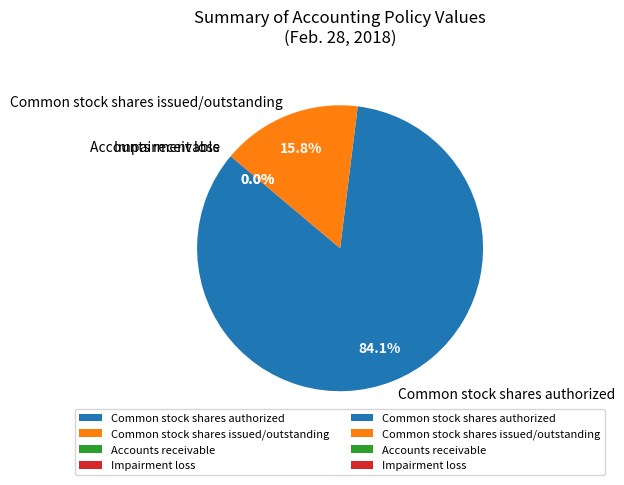

Combined, do Common stock shares authorized and Common stock shares issued/outstanding account for over 50%?

Yes